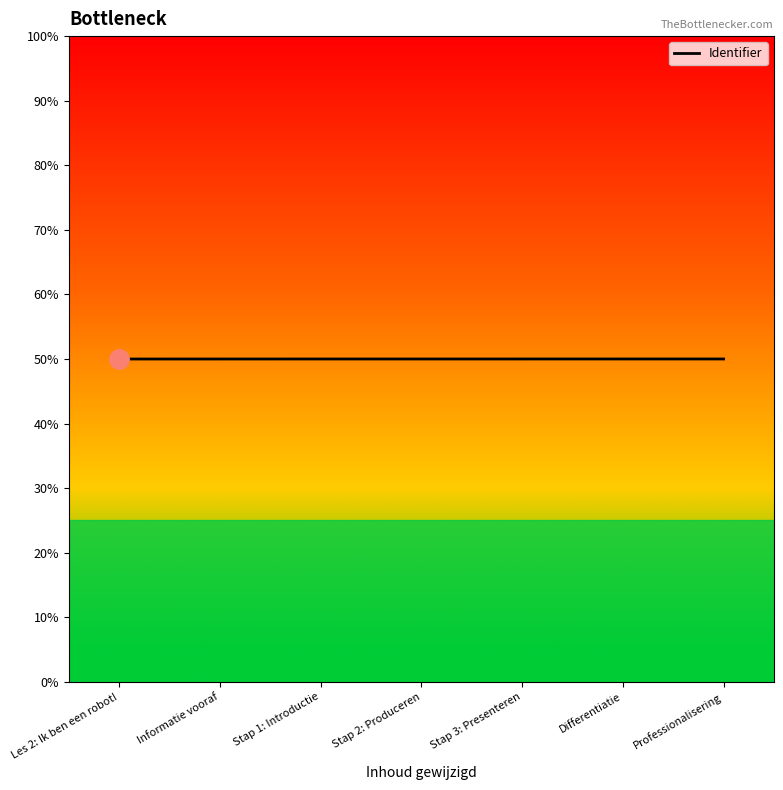

Is this an area chart (filled region under the line)?

Yes